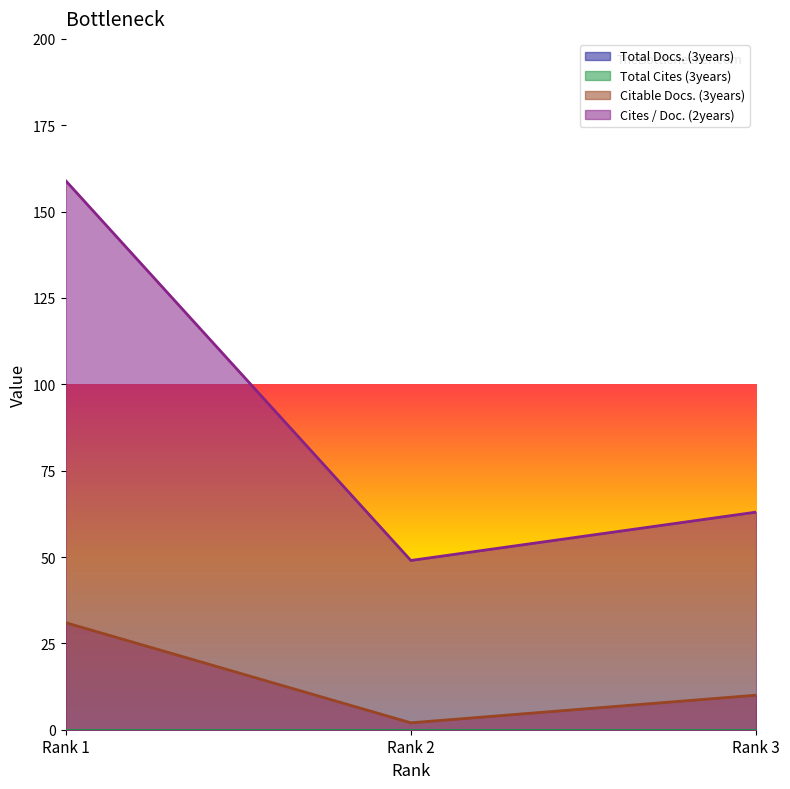

At how many categories does at least one series exceed 44?

3